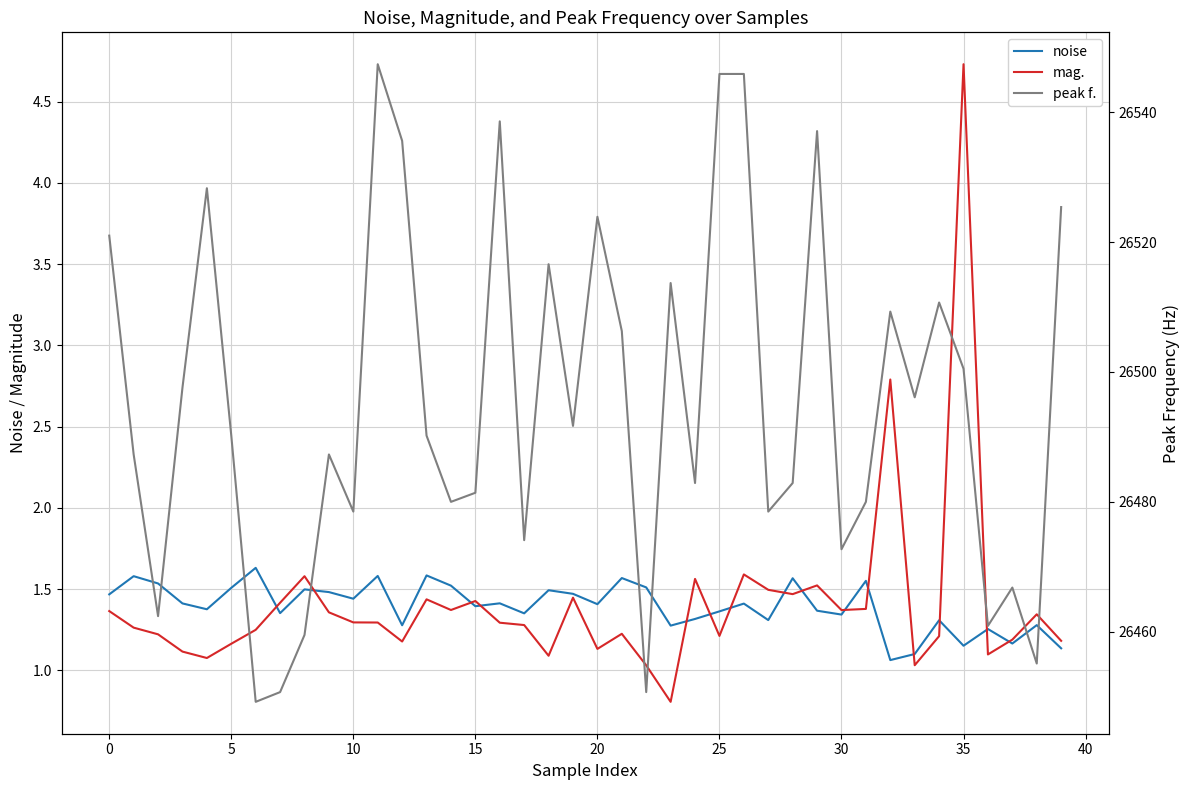

Reading left to right, transcribe all the data shown in this chart.

noise: 1.5	1.6	1.5	1.4	1.4	1.5	1.6	1.4	1.5	1.5	1.4	1.6	1.3	1.6	1.5	1.4	1.4	1.4	1.5	1.5	1.4	1.6	1.5	1.3	1.3	1.4	1.4	1.3	1.6	1.4	1.3	1.6	1.1	1.1	1.3	1.2	1.3	1.2	1.3	1.1
mag.: 1.4	1.3	1.2	1.1	1.1	1.2	1.2	1.4	1.6	1.4	1.3	1.3	1.2	1.4	1.4	1.4	1.3	1.3	1.1	1.4	1.1	1.2	1.0	0.8	1.6	1.2	1.6	1.5	1.5	1.5	1.4	1.4	2.8	1.0	1.2	4.7	1.1	1.2	1.3	1.2
peak f.: 26521.0	26487.3	26462.4	26497.6	26528.3	26490.2	26449.2	26450.7	26459.5	26487.3	26478.5	26547.4	26535.6	26490.2	26480.0	26481.4	26538.6	26474.1	26516.6	26491.7	26523.9	26506.3	26450.7	26513.7	26482.9	26545.9	26545.9	26478.5	26482.9	26537.1	26472.7	26480.0	26509.3	26496.1	26510.7	26500.5	26460.9	26466.8	26455.1	26525.4